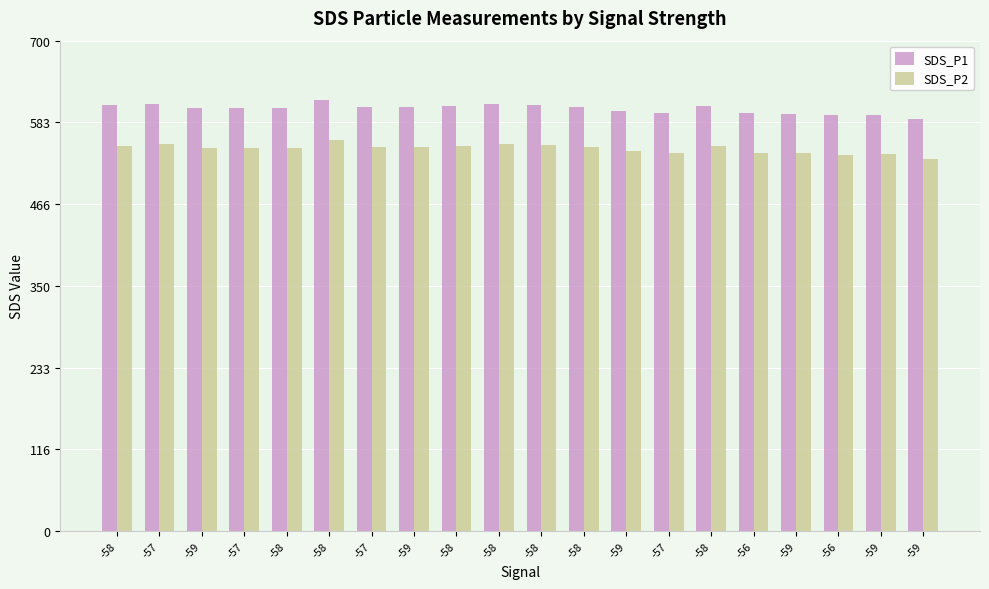

How many bars are there in total?

40